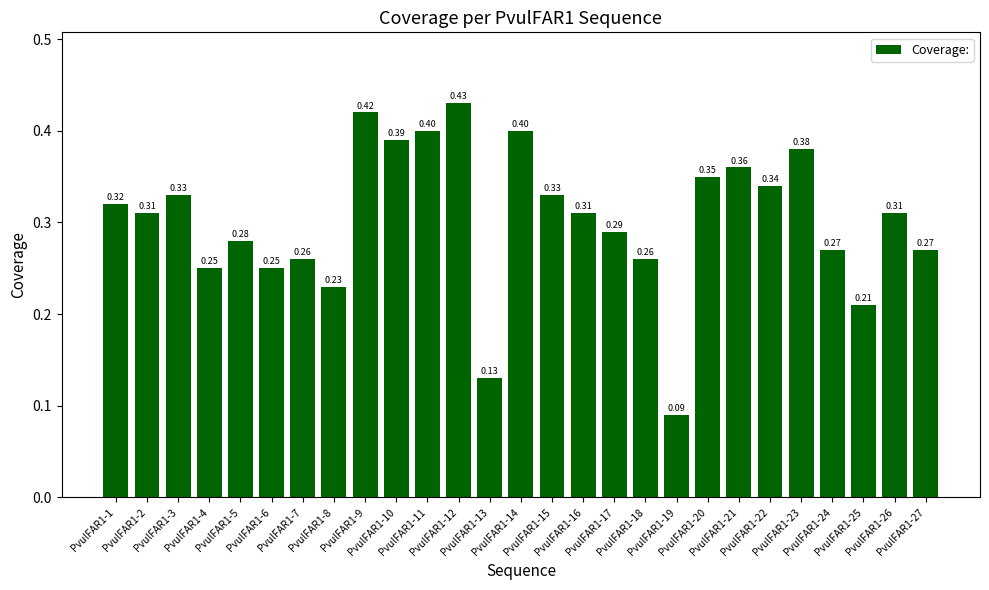

Count the number of categories in the chart.

27